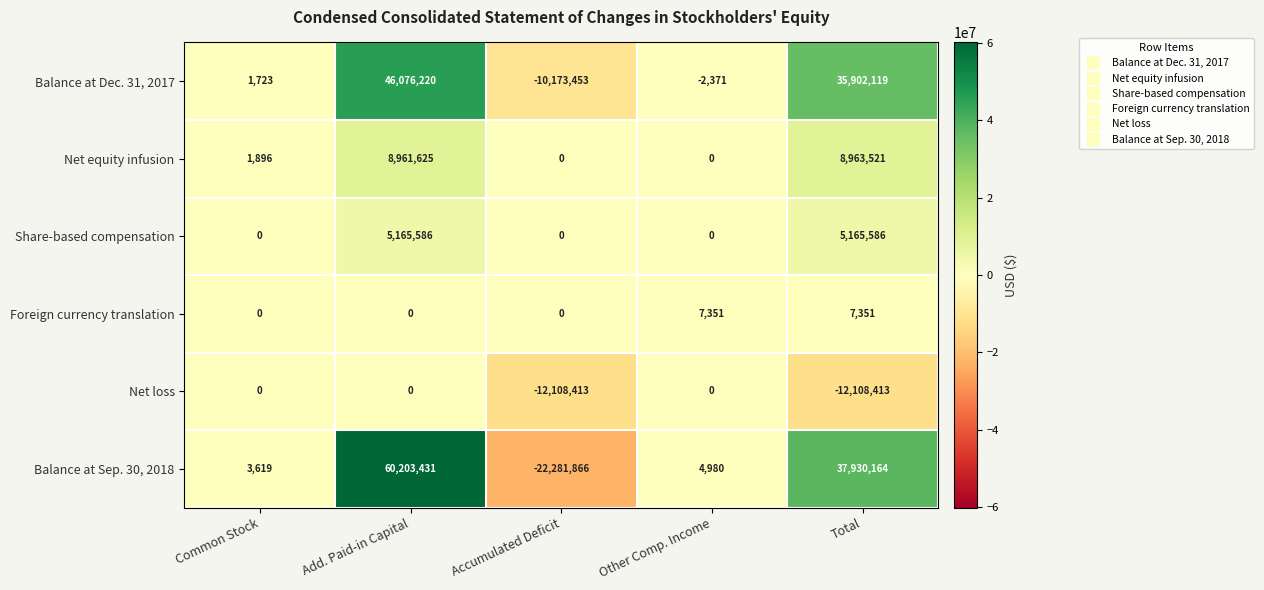

Between Common Stock and Add. Paid-in Capital, which series saw the biggest shift?

Balance at Sep. 30, 2018